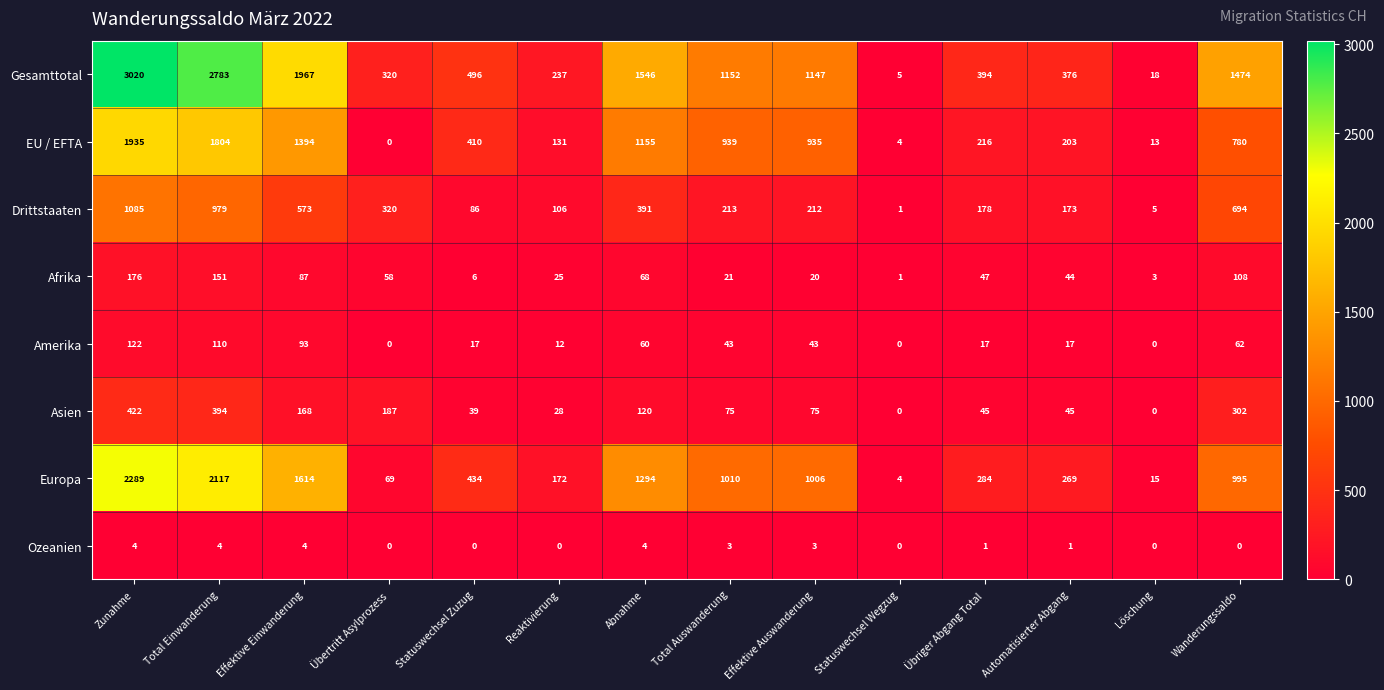

What is the difference between the maximum and minimum values in the Afrika series?

175